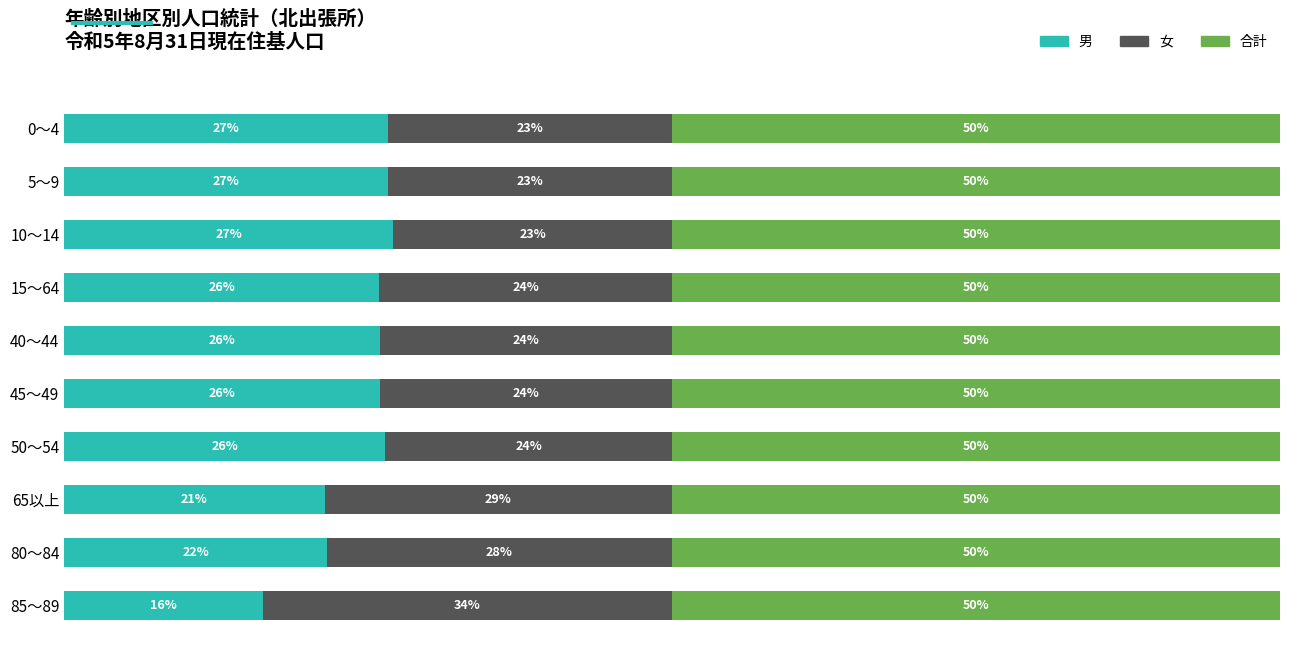

At which label does 男 reach its minimum?

85～89